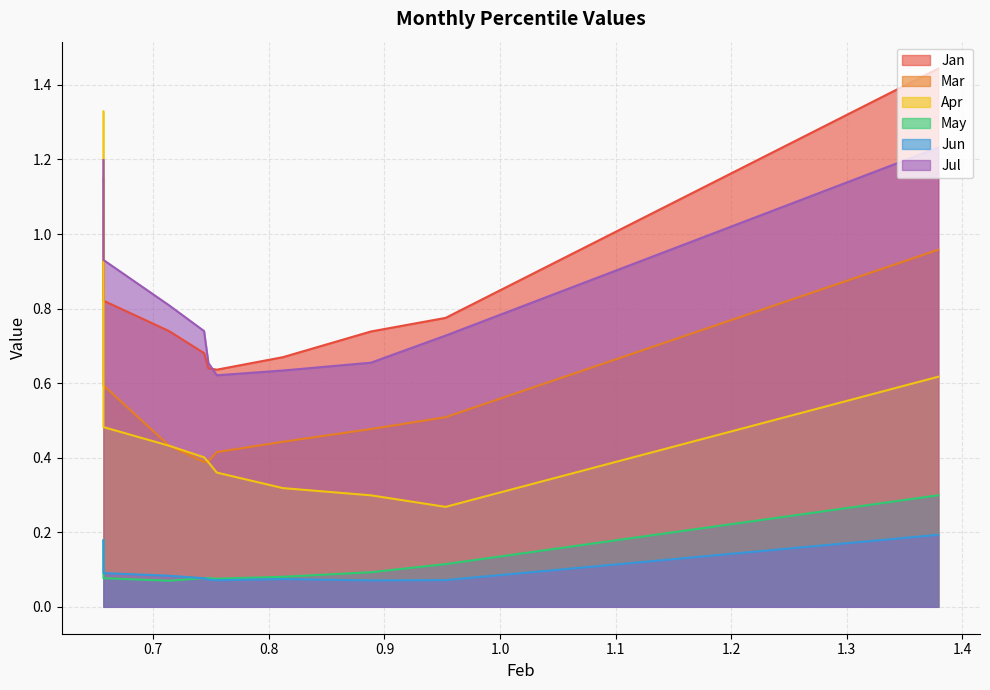

What is the average value of the Apr series?

0.5